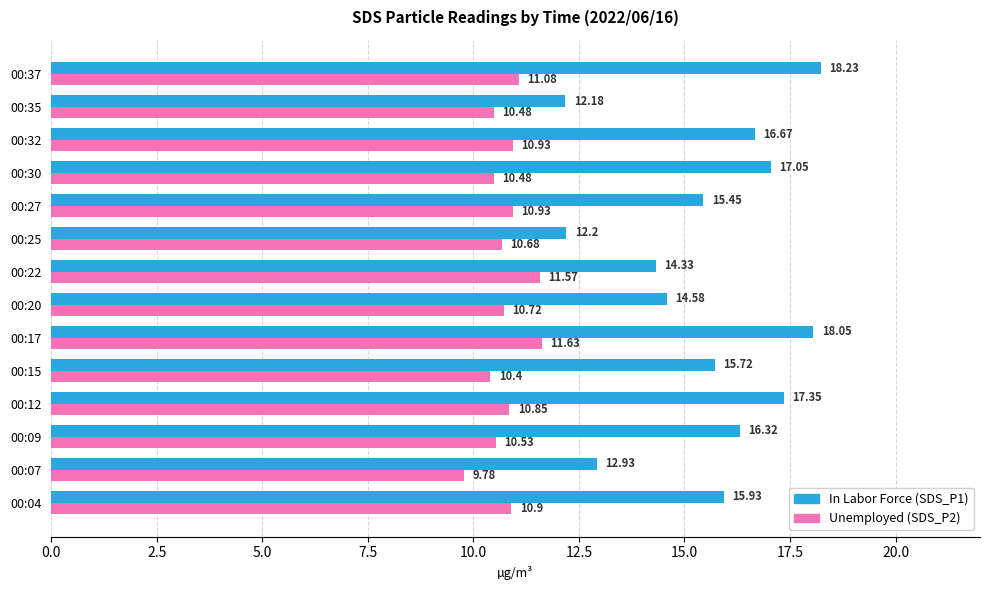

At which label is In Labor Force (SDS_P1) closest to 15?

00:20